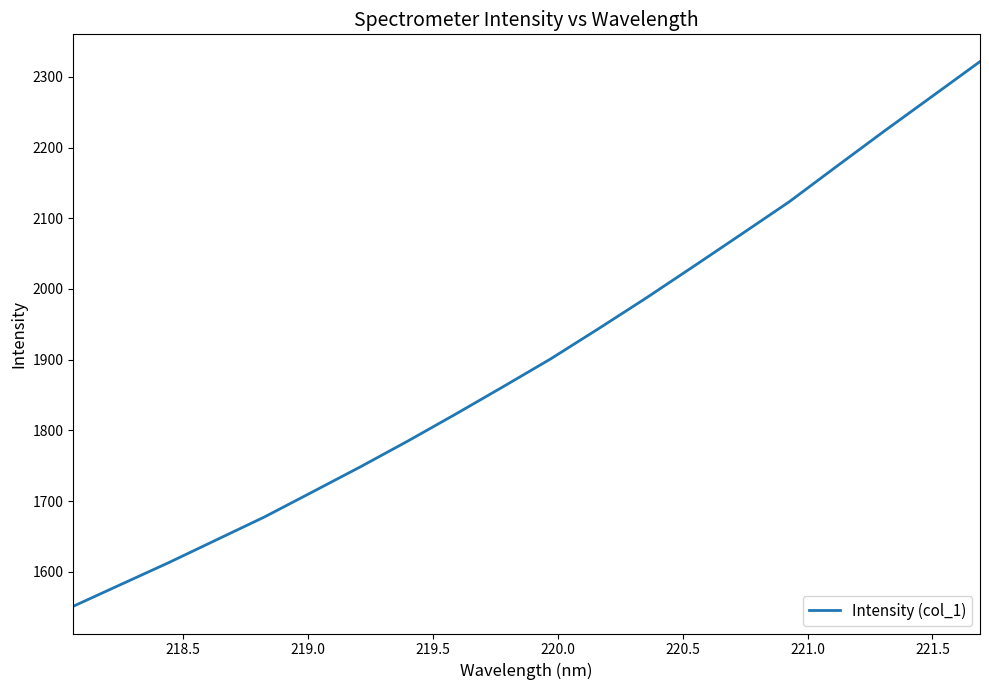

What is the difference between the maximum and minimum values?

770.5